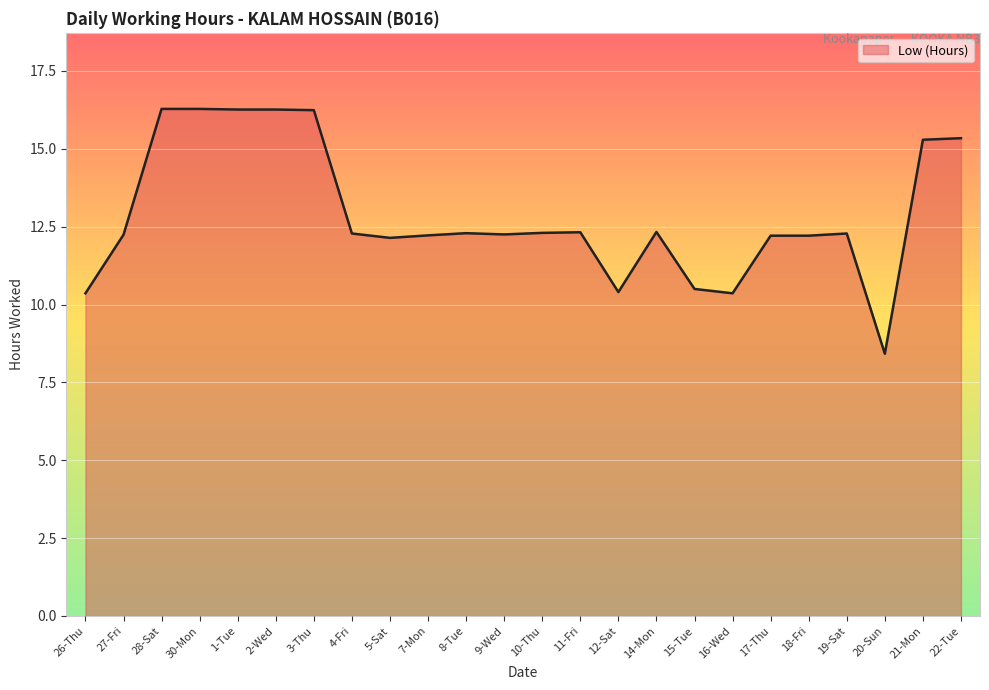

What is the difference between the maximum and minimum values?

7.9